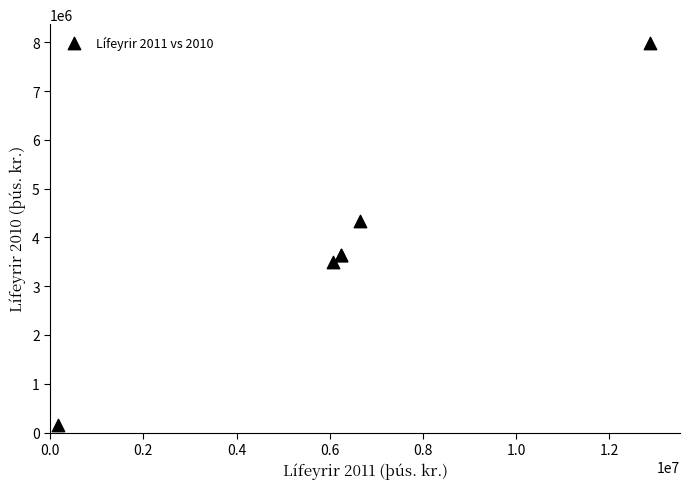

What Y value in the scatter plot is closest to 4063138?

4343727